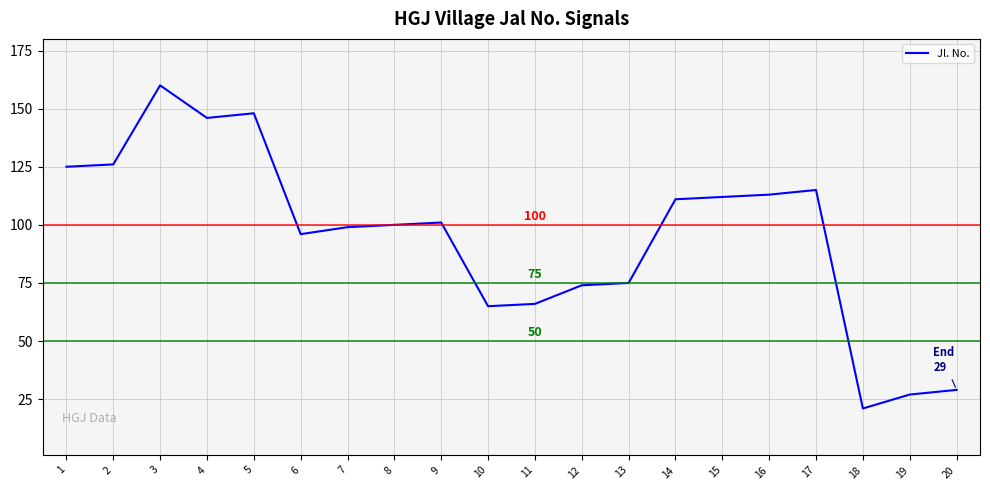

The chart shows a value of 15 at 11. True or false?

False